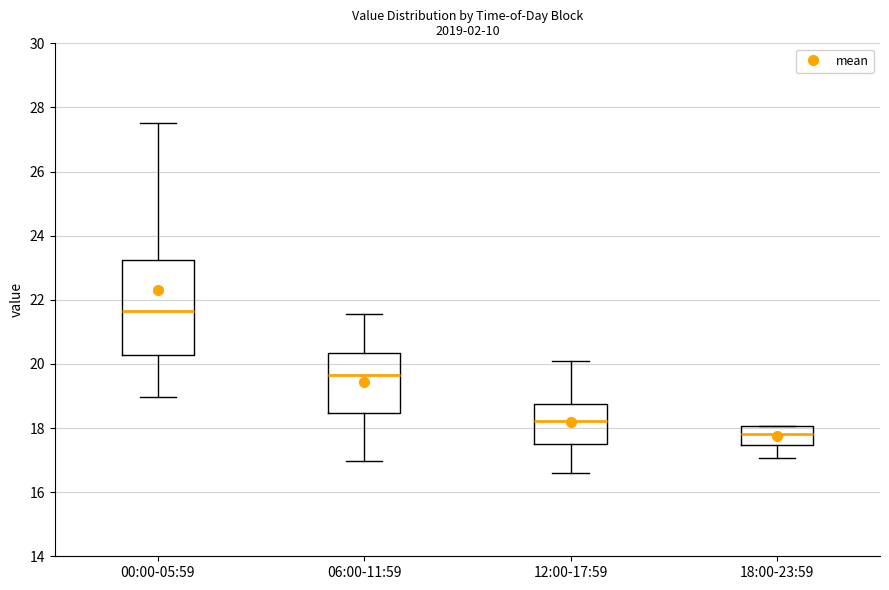

Comparing the boxes themselves (not the whiskers), which one is the tallest?

00:00-05:59